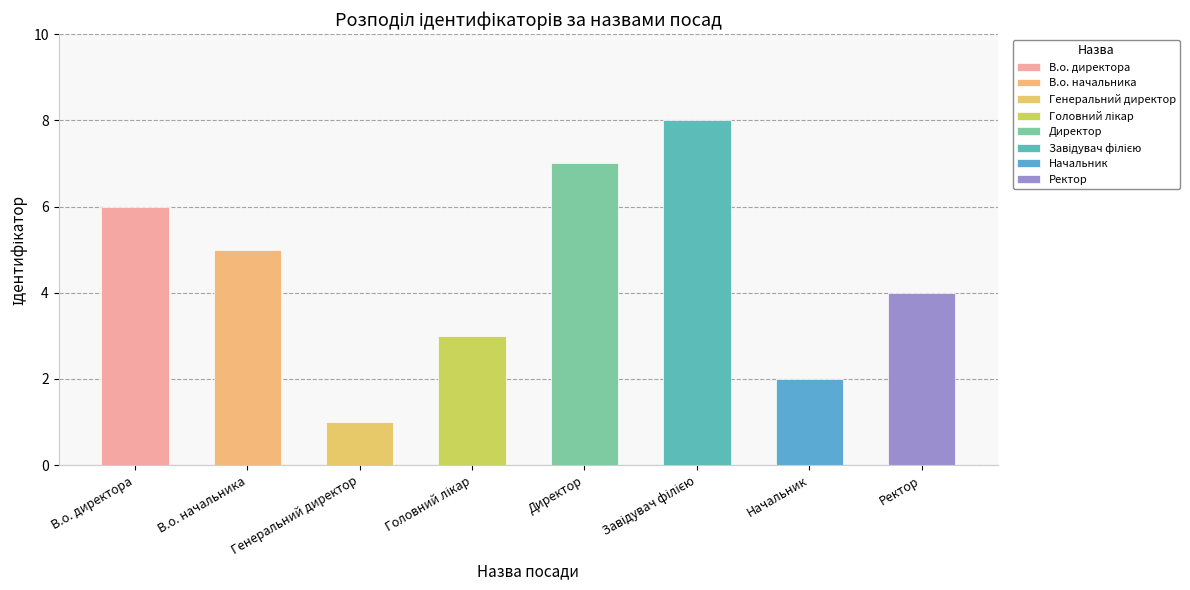

How many bars are there in total?

8